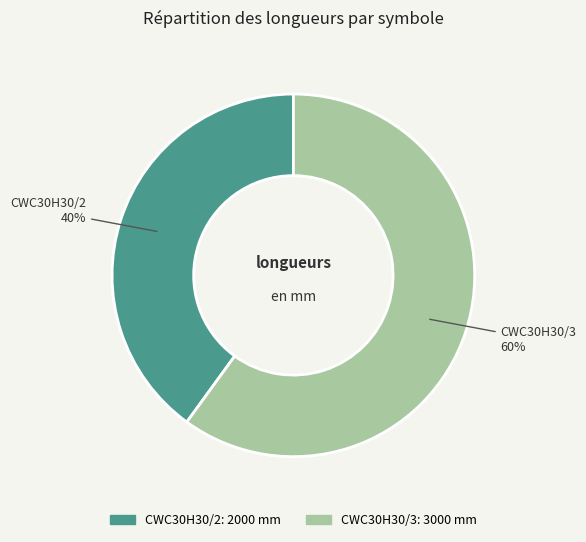

Does CWC30H30/3 represent more than half of the total?

Yes